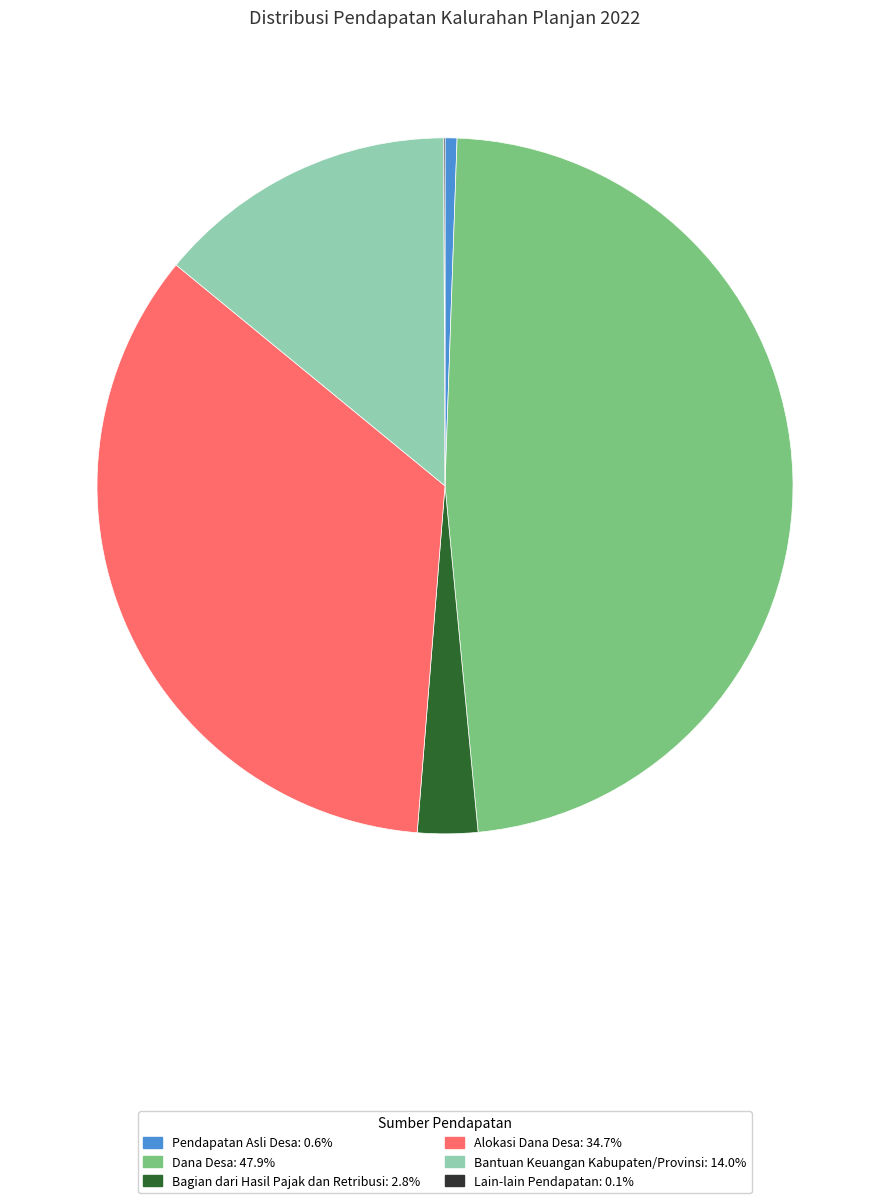

Between Pendapatan Asli Desa and Bantuan Keuangan Kabupaten/Provinsi, which is larger?

Bantuan Keuangan Kabupaten/Provinsi